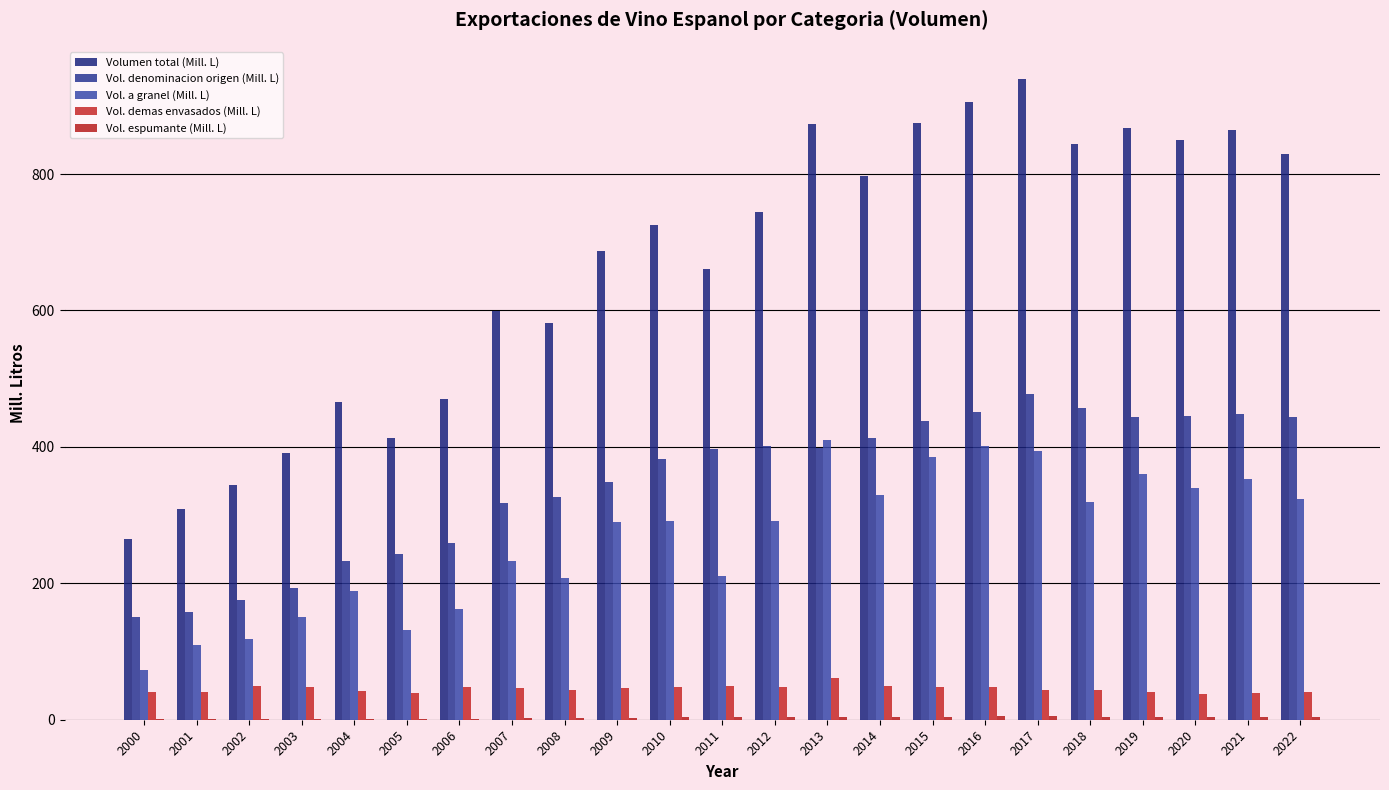

What is the greatest value displayed?

939.5